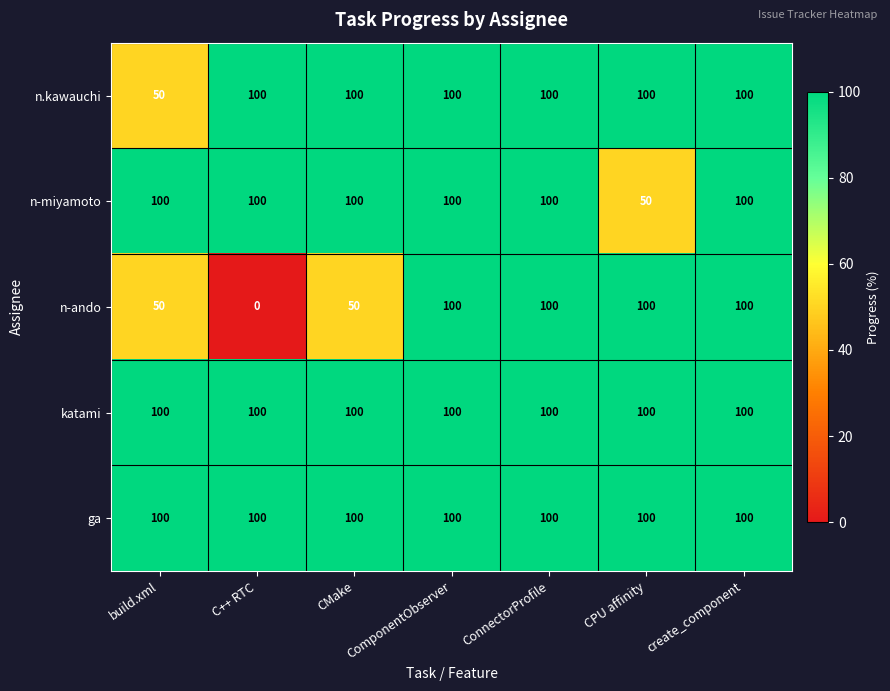

True or false: ga has a value of 62 at ConnectorProfile.

False